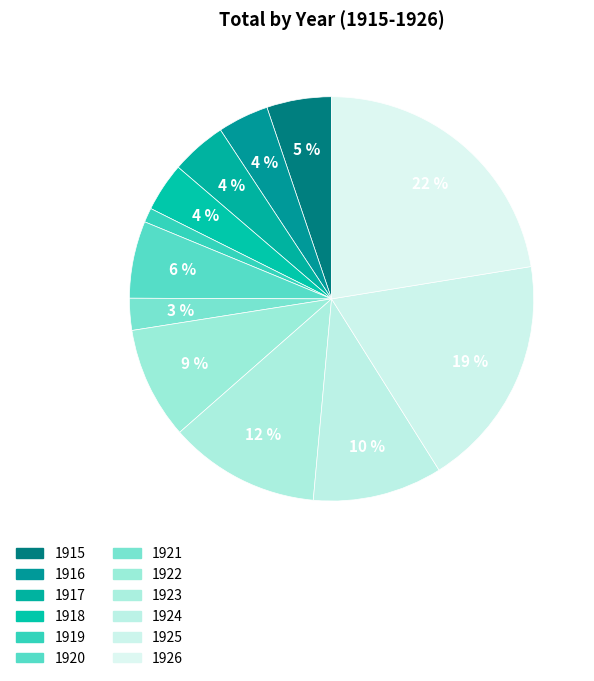

Which category has the smallest portion of the pie?

1919